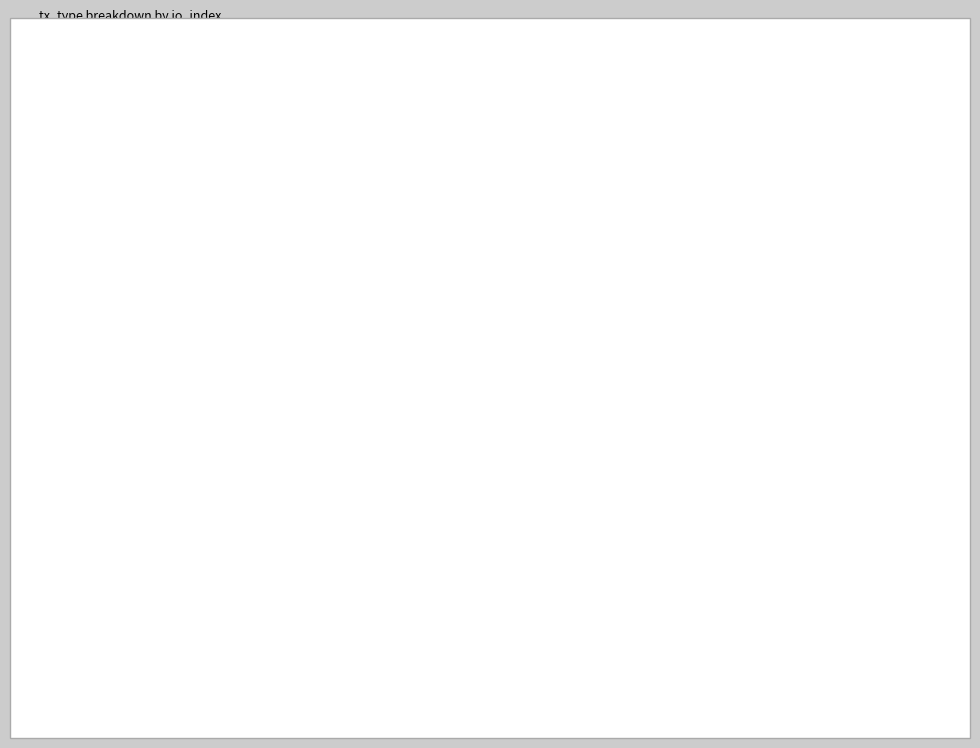

Between Regular (io_index=1) and Vote (io_index=3), which is larger?

Vote (io_index=3)